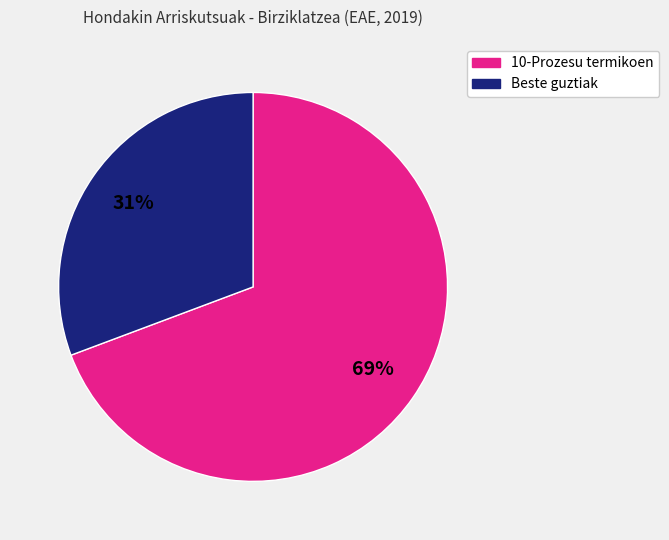

To the nearest percent, what is the average slice percentage?

50%